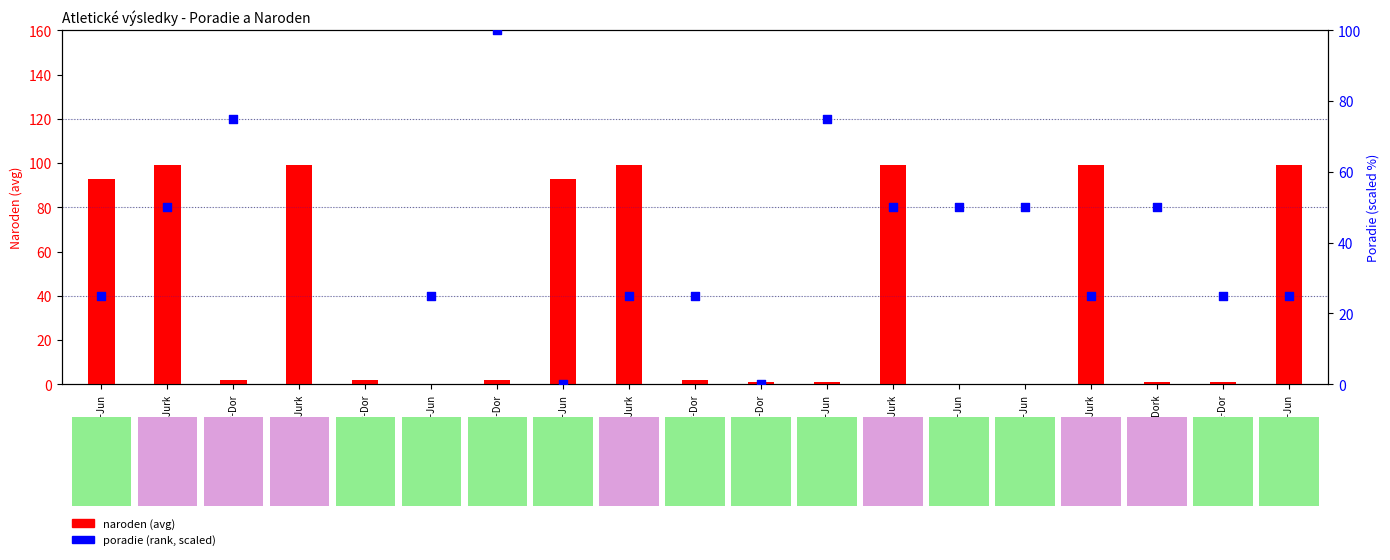

What is the total value across all series at 110mP-Dor?

127